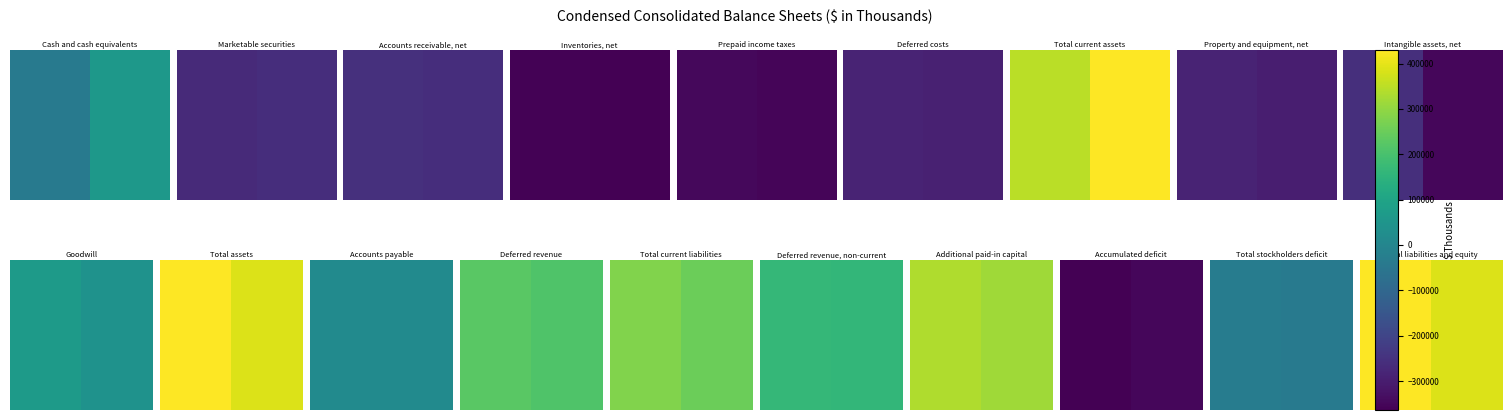

The value at 1 is 123742. True or false?

False